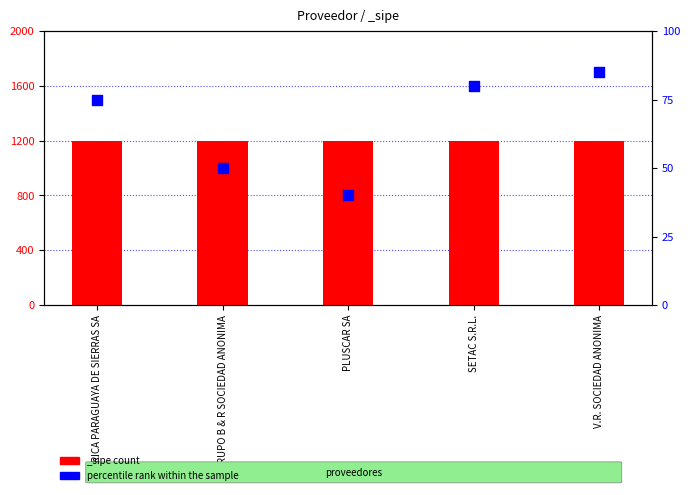

What is the ratio of the value at SETAC S.R.L. to the value at GRUPO B & R SOCIEDAD ANONIMA?

1.6